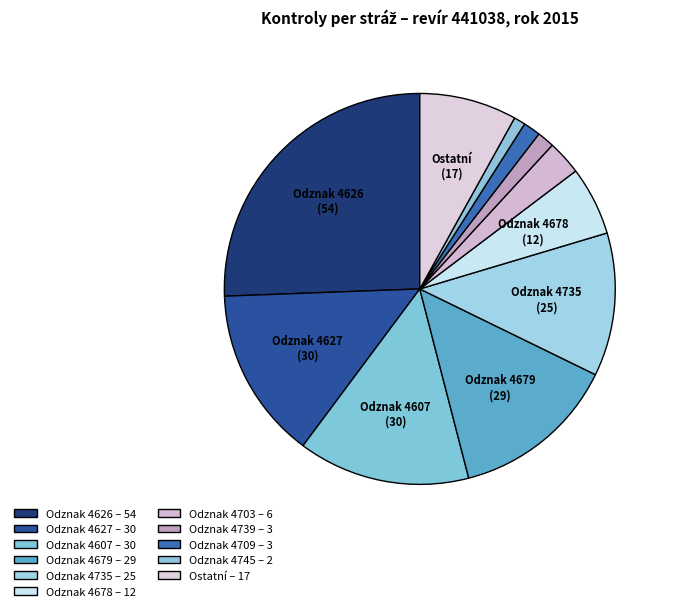

Does any single category account for the majority?

No